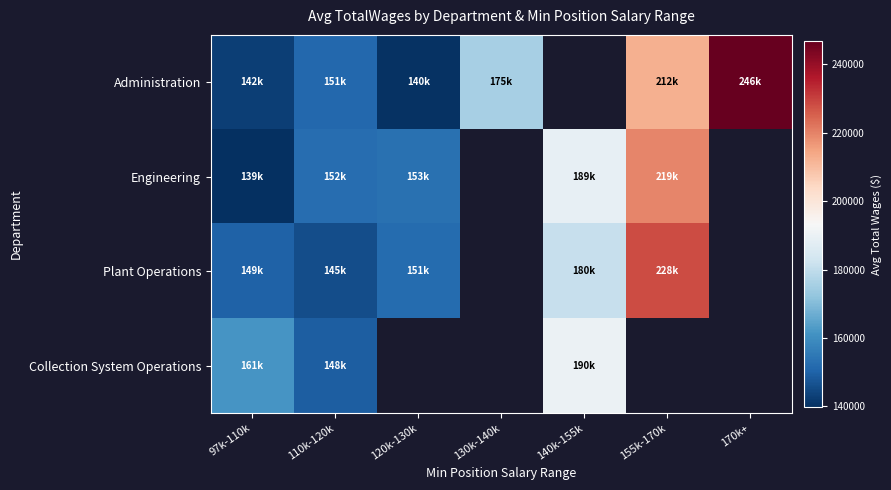

How many series are shown in this chart?

4